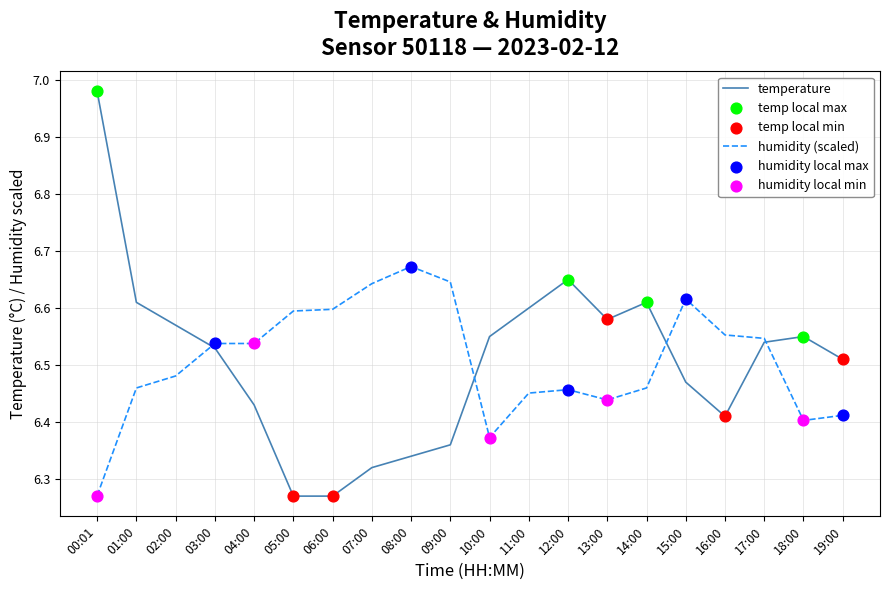

Which series has the largest range (max minus min)?

temperature